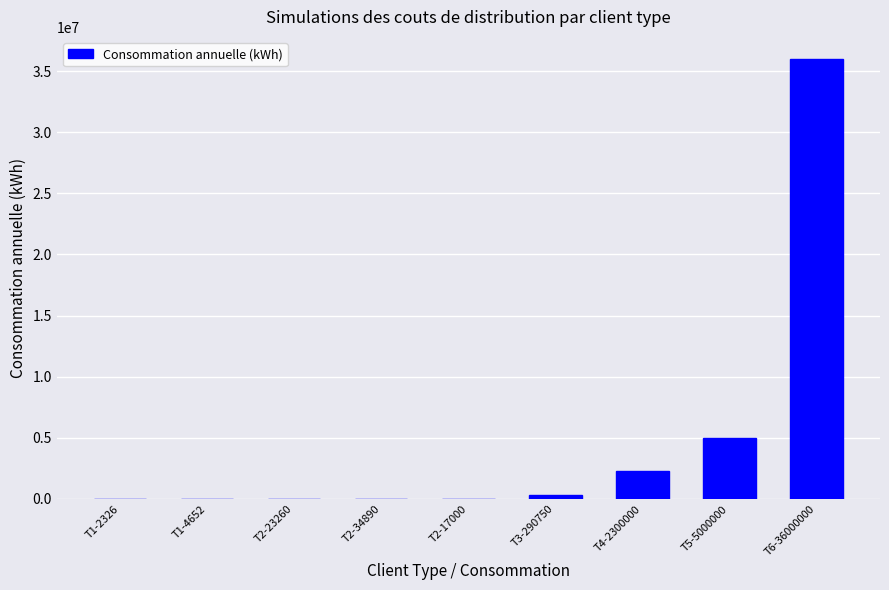

True or false: the data shows 3363871 at T5-5000000.

False